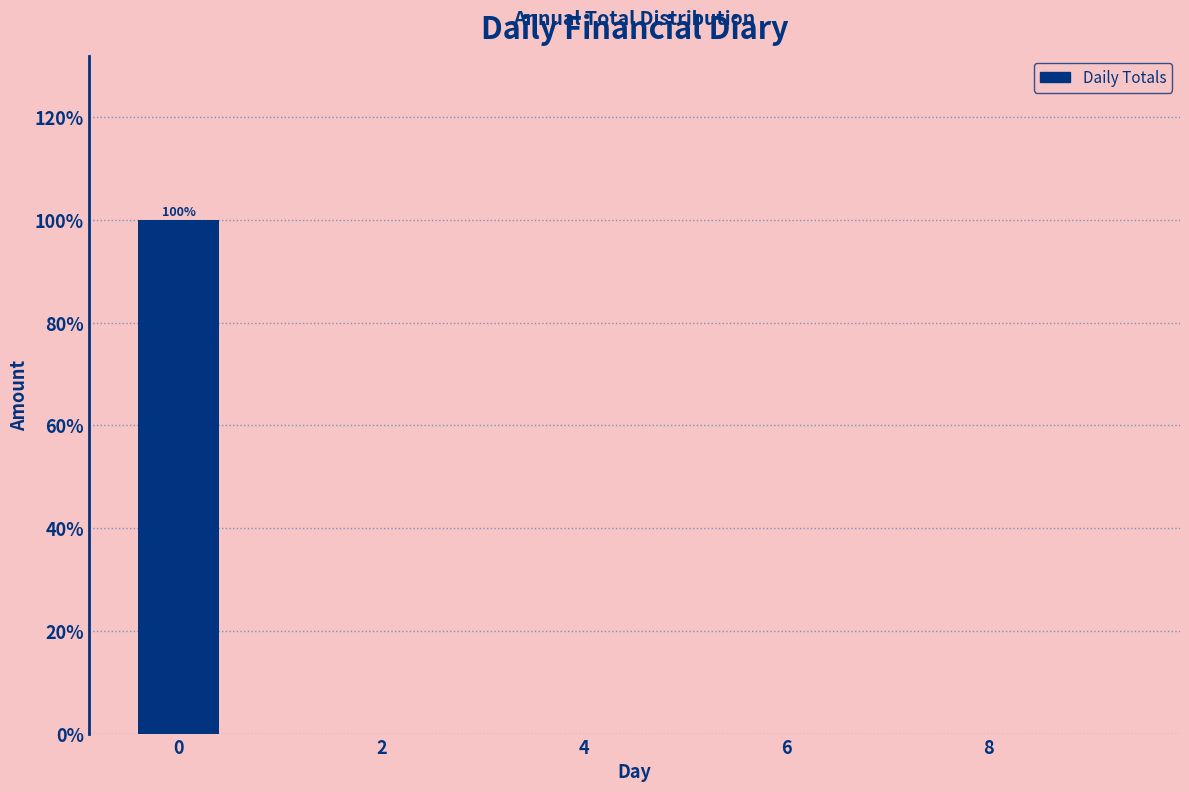

Which range on the x-axis has the tallest bar?

-0.5 to 0.5